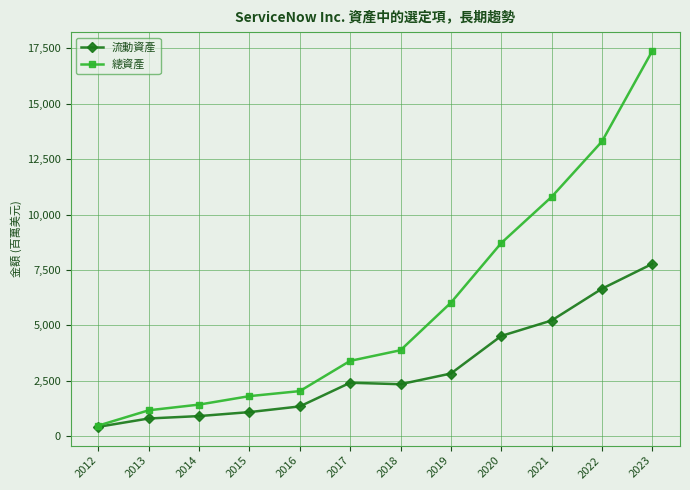

What is the difference between the second highest and second lowest values in the 流動資產 series?

5856